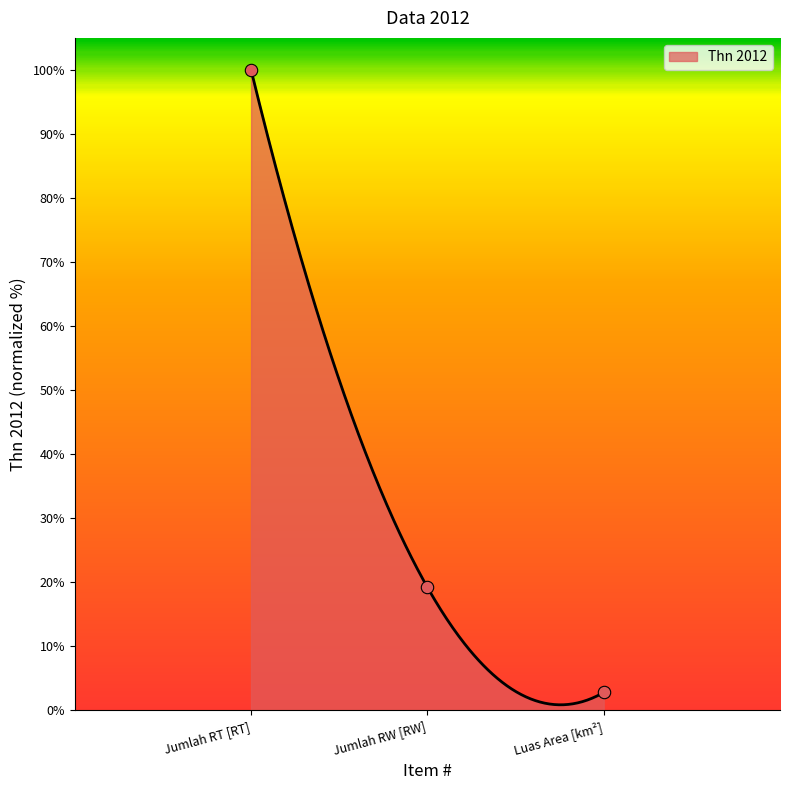

Which has a higher value, Luas Area [km²] or Jumlah RT [RT]?

Jumlah RT [RT]